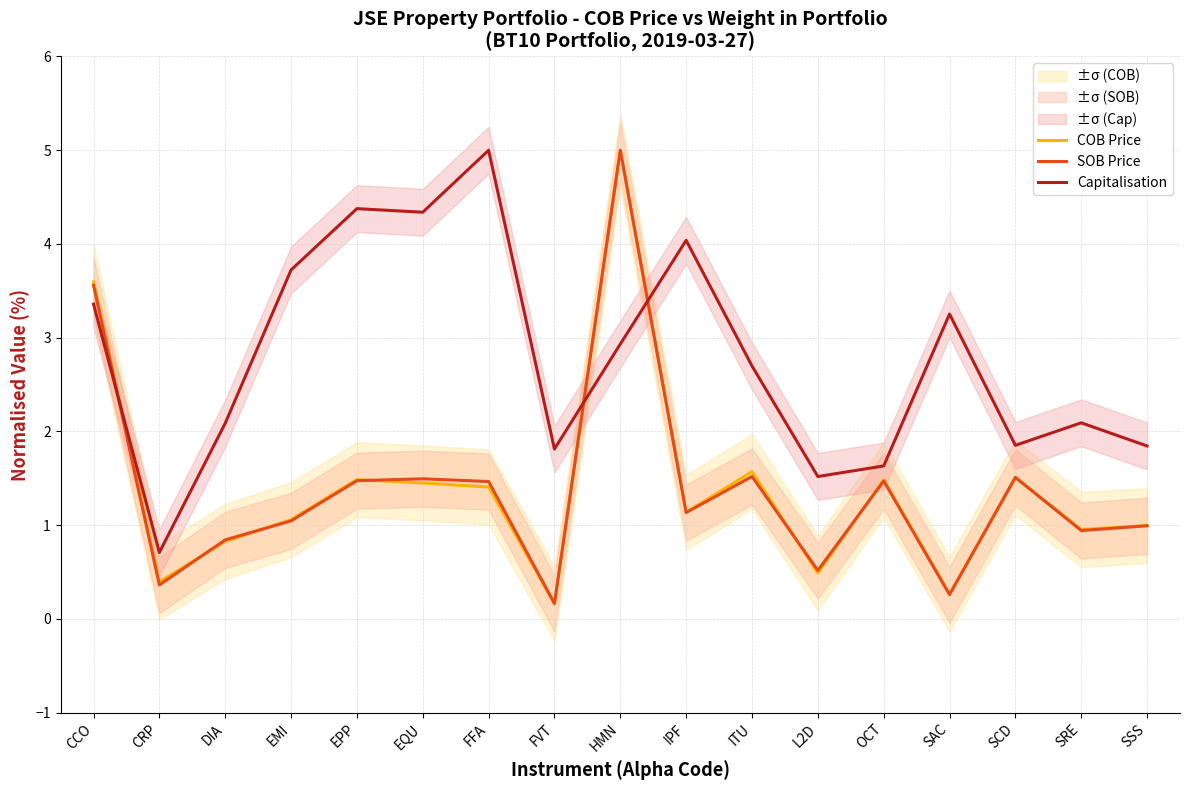

At which category does the chart reach its minimum across all series?

FVT